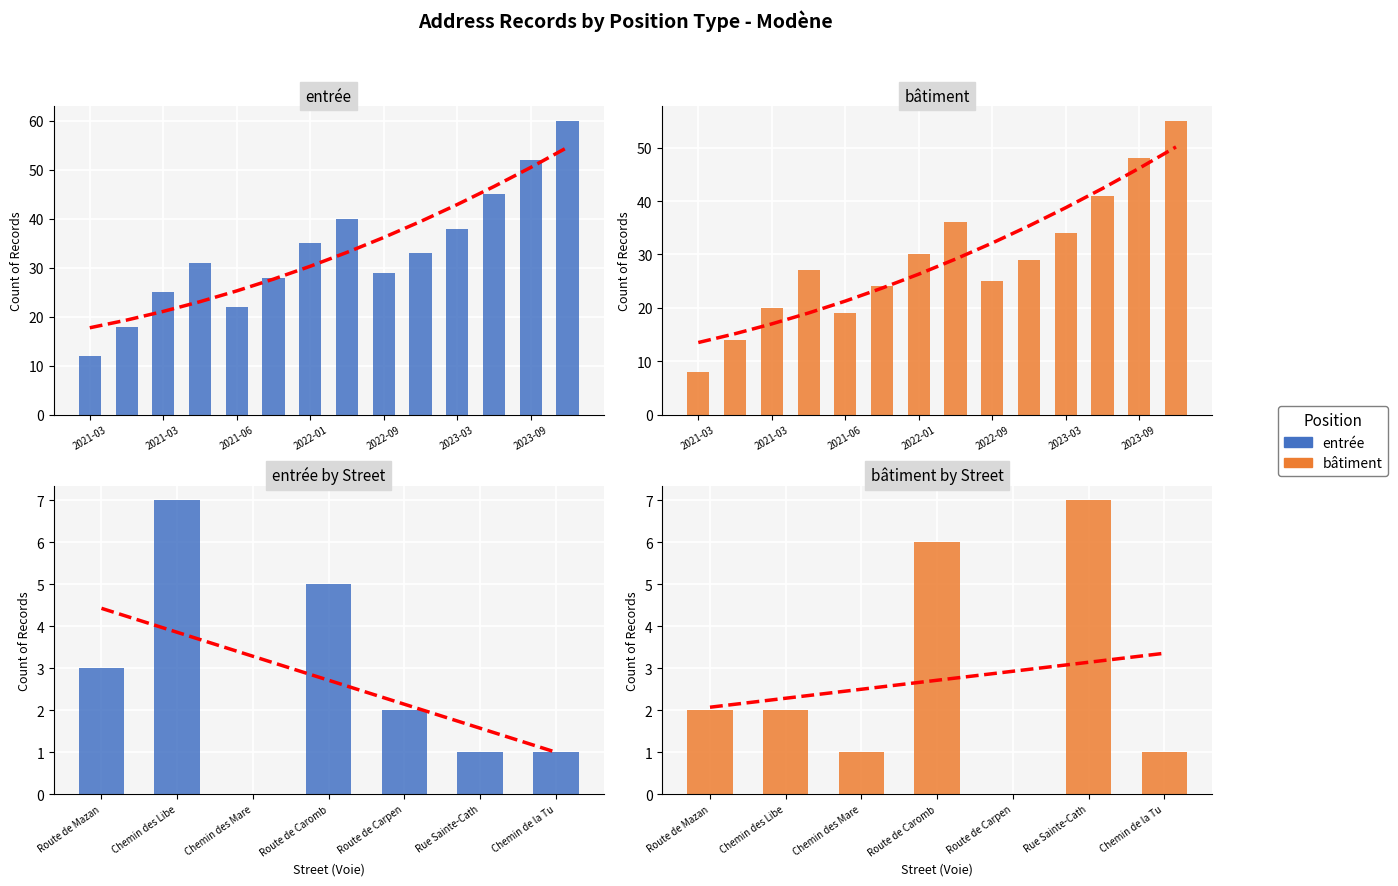

Which series changed the most between Chemin des Libe and Chemin des Mare?

entrée